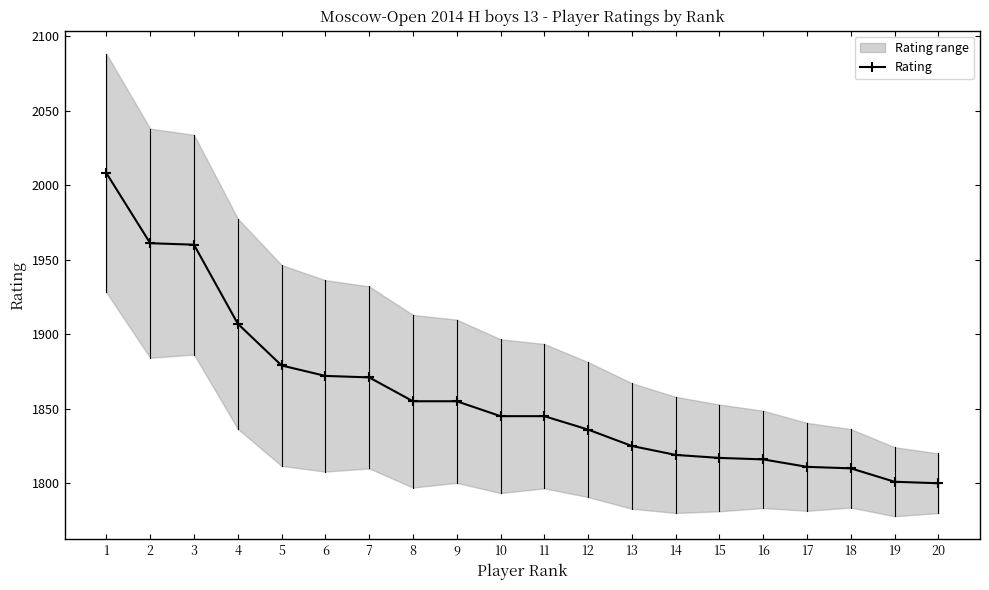

Where does the data first go above 1845?

1